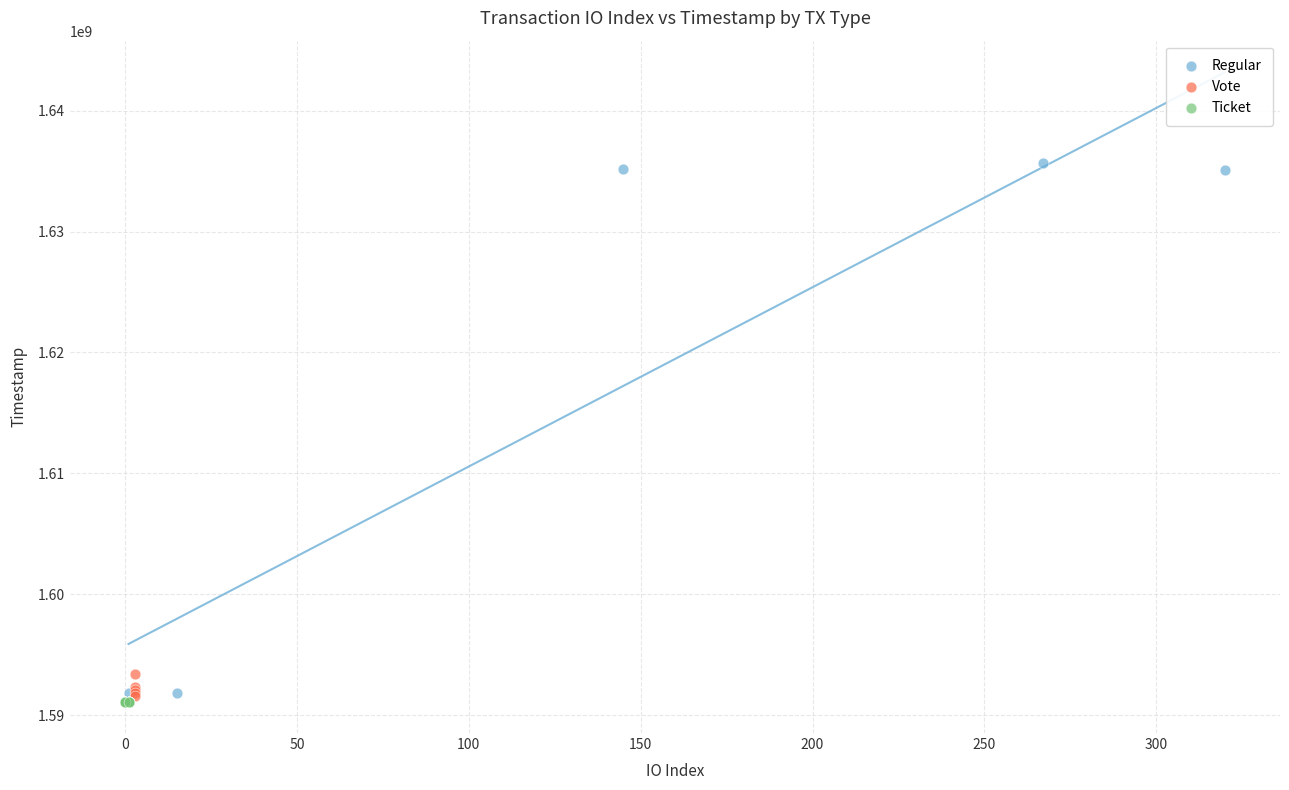

Which series contains the highest Y value?

Regular